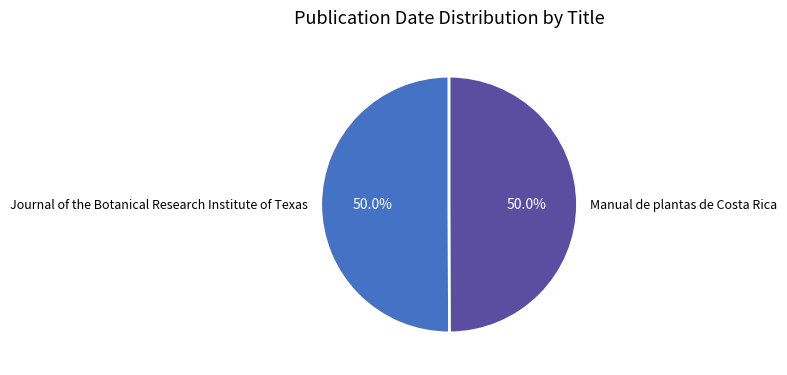

Is it true that Manual de plantas de Costa Rica is 50% of the pie?

True